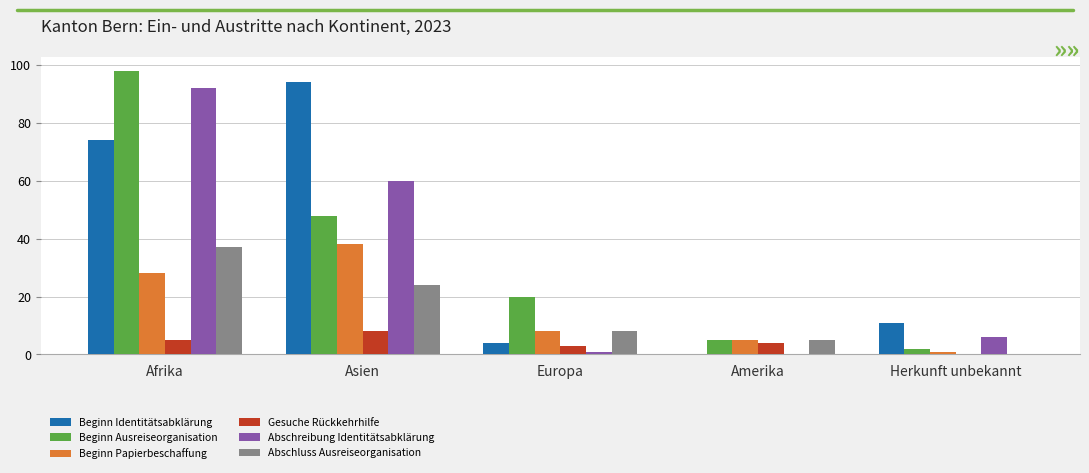

Is the value of Beginn Ausreiseorganisation at Herkunft unbekannt greater than the value of Gesuche Rückkehrhilfe at Amerika?

No